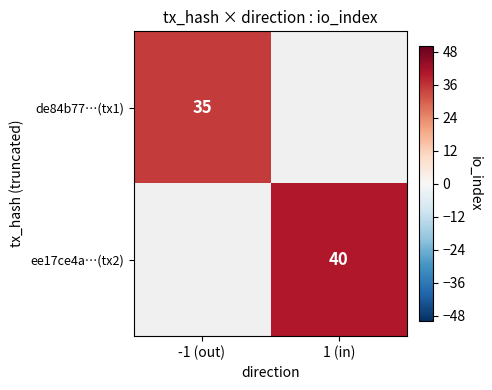

The de84b77…(tx1) series shows 17 at -1 (out). True or false?

False